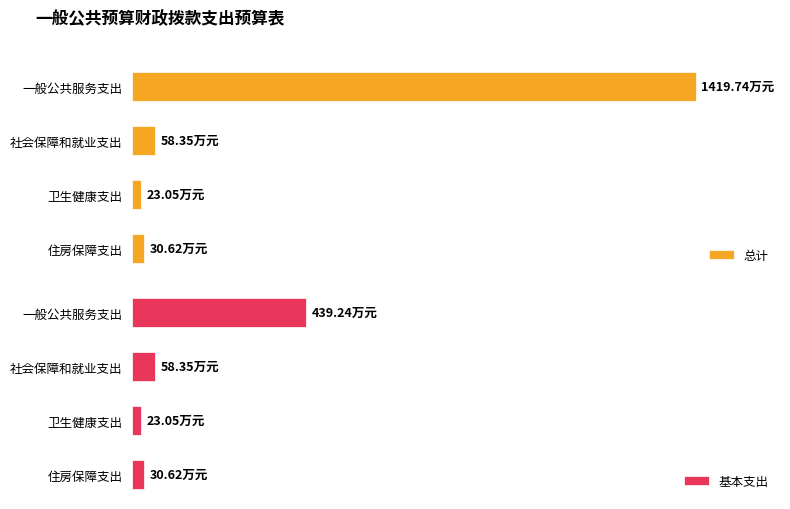

What is the approximate value of 基本支出 at 社会保障和就业支出?

58.4